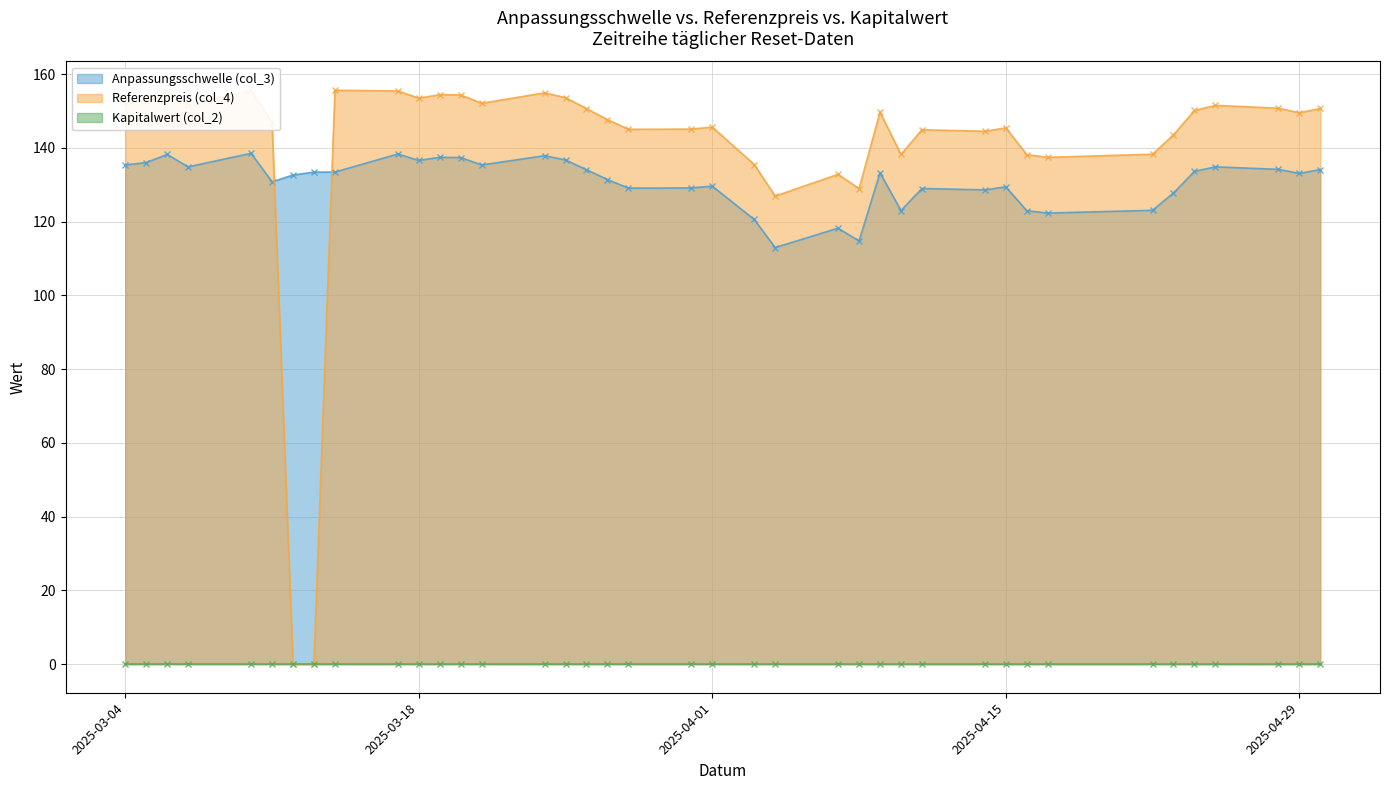

Rank the categories by Referenzpreis (col_4) value from highest to lowest.

2025-03-10, 2025-03-14, 2025-03-17, 2025-03-06, 2025-03-24, 2025-03-19, 2025-03-20, 2025-03-25, 2025-03-18, 2025-03-05, 2025-03-04, 2025-03-21, 2025-04-25, 2025-03-07, 2025-04-28, 2025-04-30, 2025-03-26, 2025-04-24, 2025-04-09, 2025-04-29, 2025-03-27, 2025-03-11, 2025-04-01, 2025-04-15, 2025-03-31, 2025-03-28, 2025-04-11, 2025-04-14, 2025-04-23, 2025-04-22, 2025-04-10, 2025-04-16, 2025-04-17, 2025-04-03, 2025-04-07, 2025-04-08, 2025-04-04, 2025-03-13, 2025-03-12